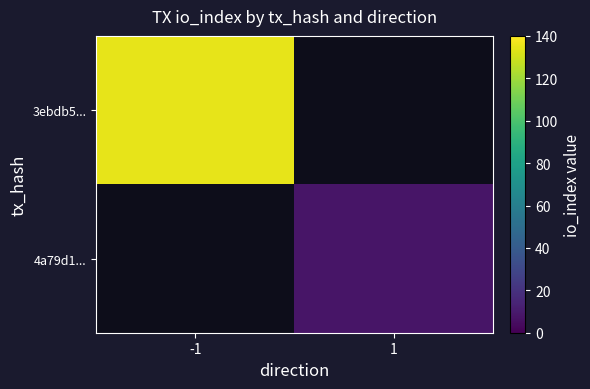

How many positive values does the 3ebdb5... series have?

1